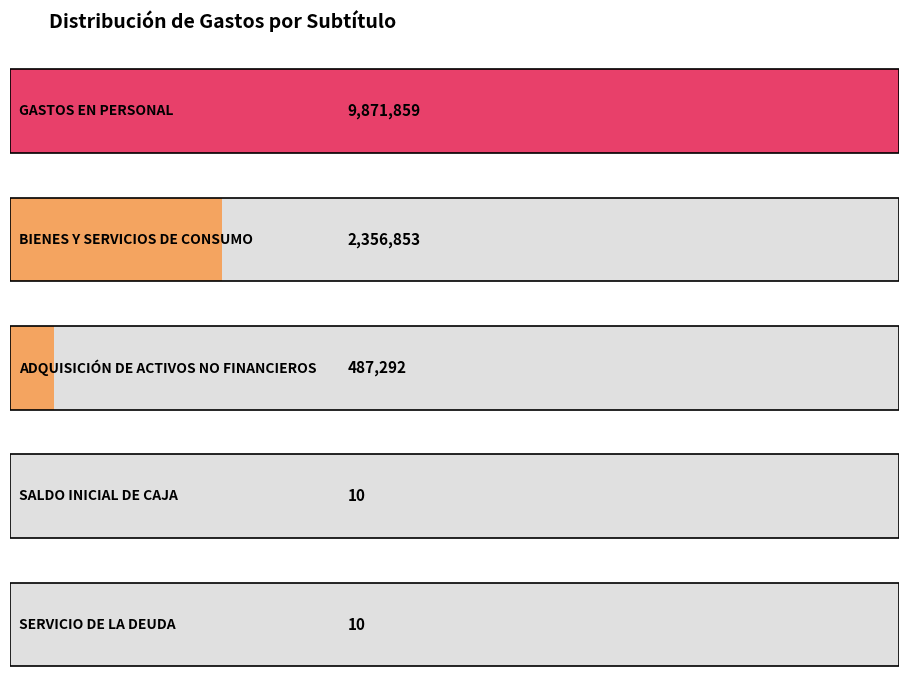

Between GASTOS EN PERSONAL and BIENES Y SERVICIOS DE CONSUMO, which is larger?

GASTOS EN PERSONAL